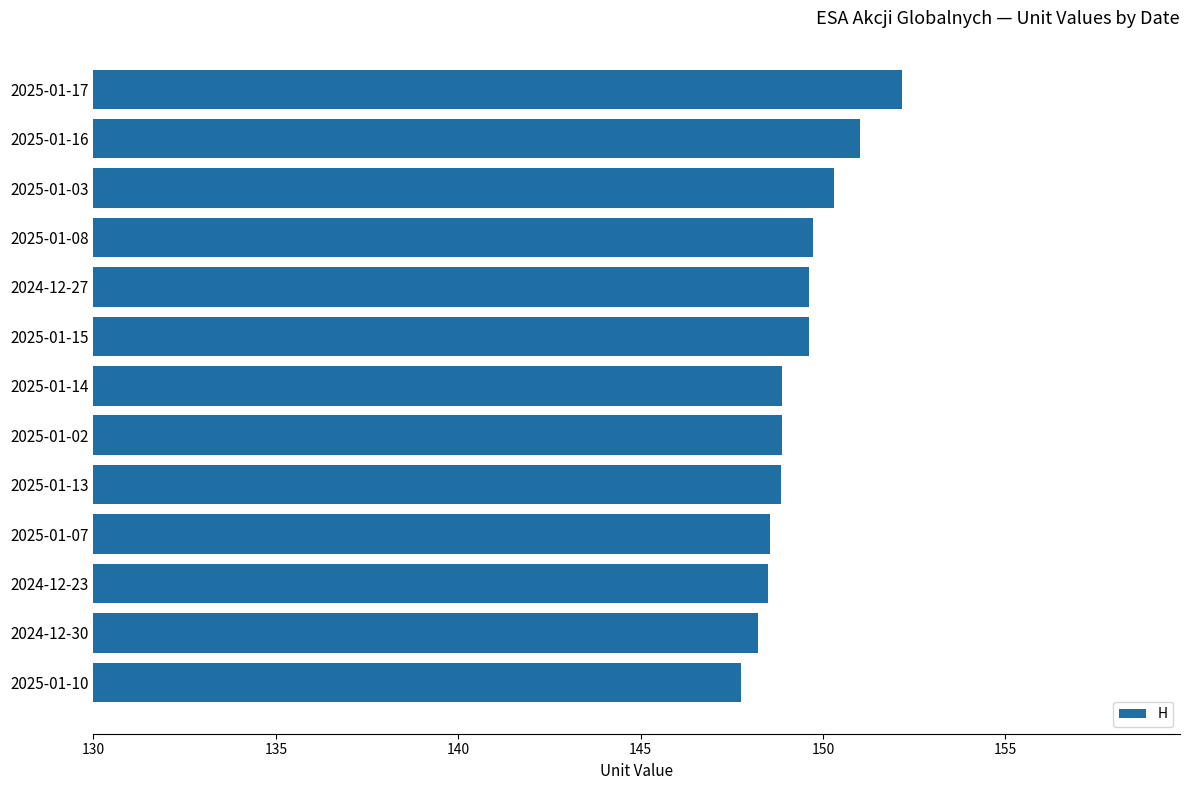

Which category has the highest value across all series?

2025-01-17